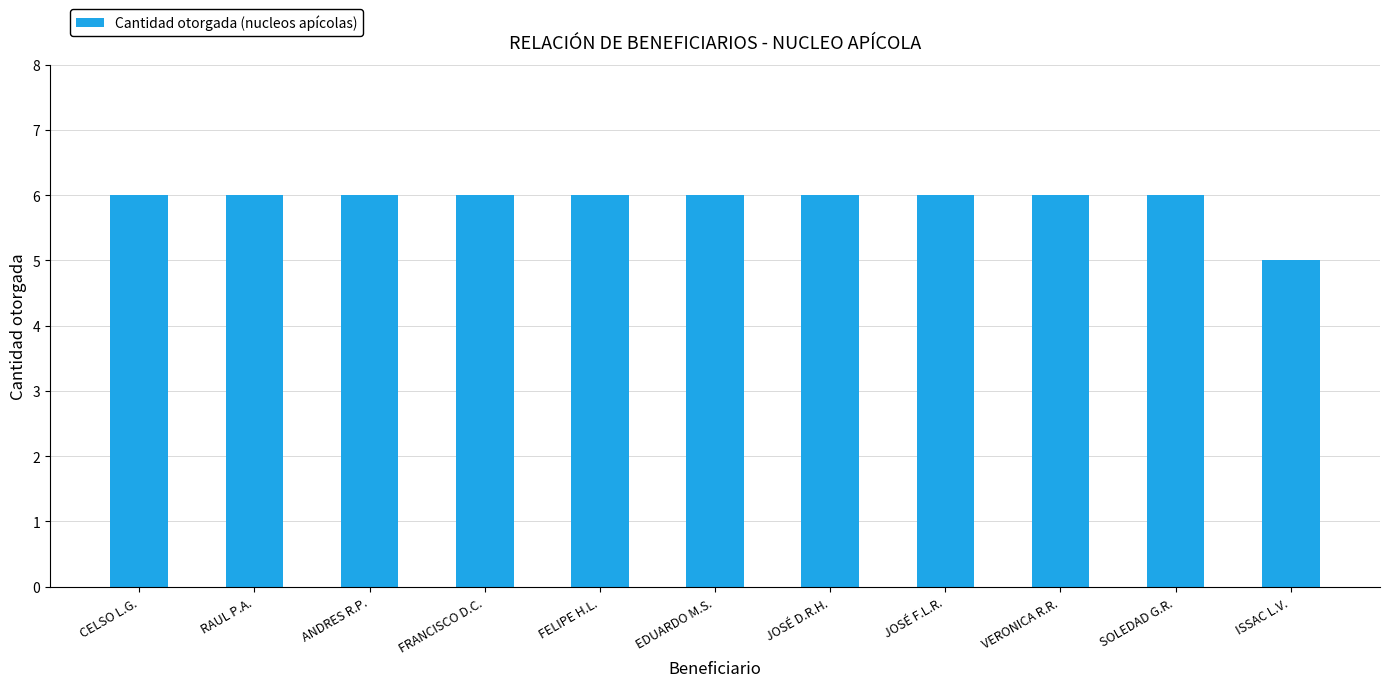

What is the ratio of the value at JOSÉ D.R.H. to the value at VERONICA R.R.?

1.0